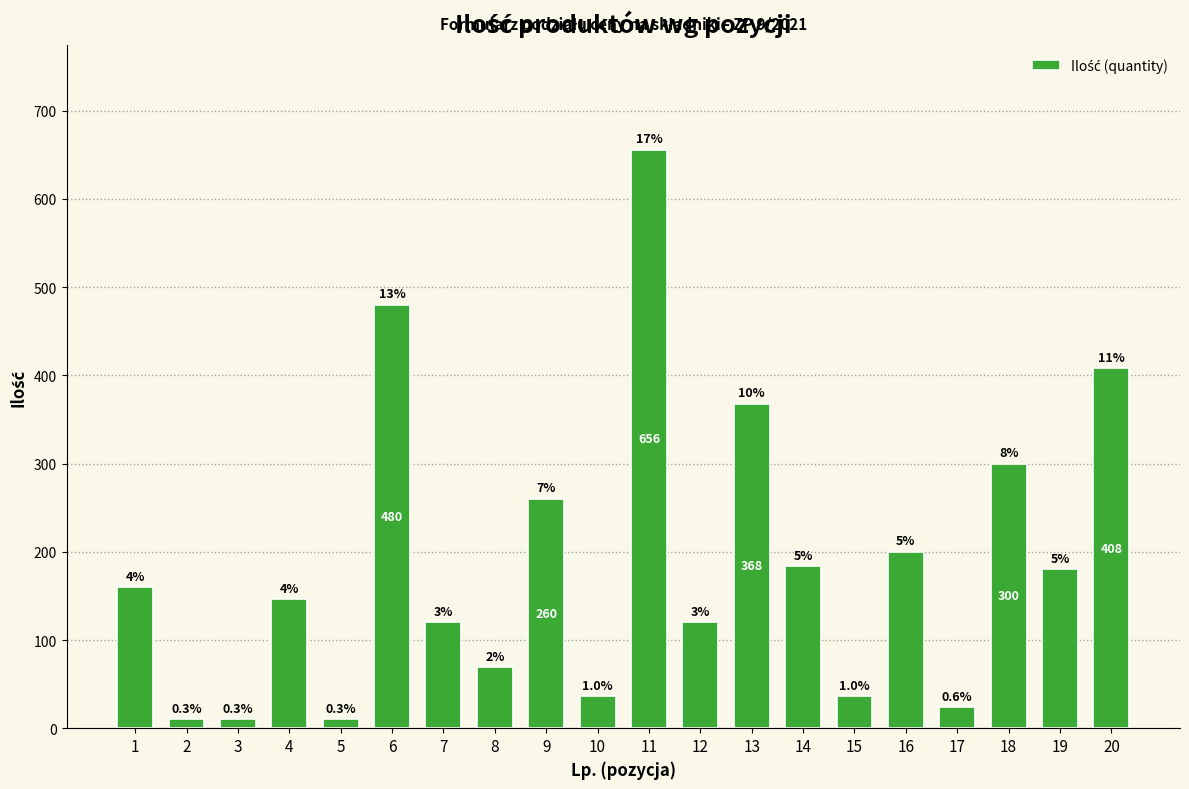

The chart shows a value of 200 at 16. True or false?

True